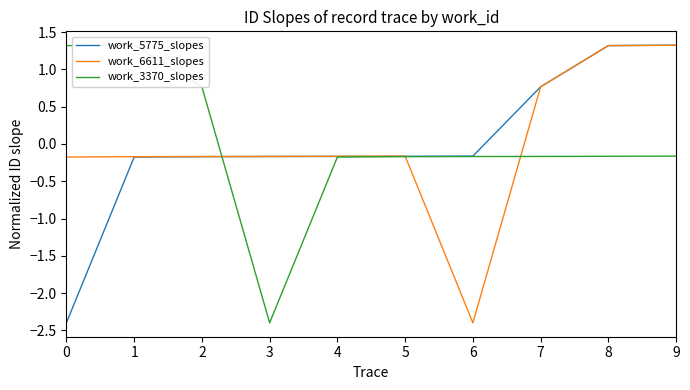

Is it true that work_3370_slopes equals 1.3 at 0?

True